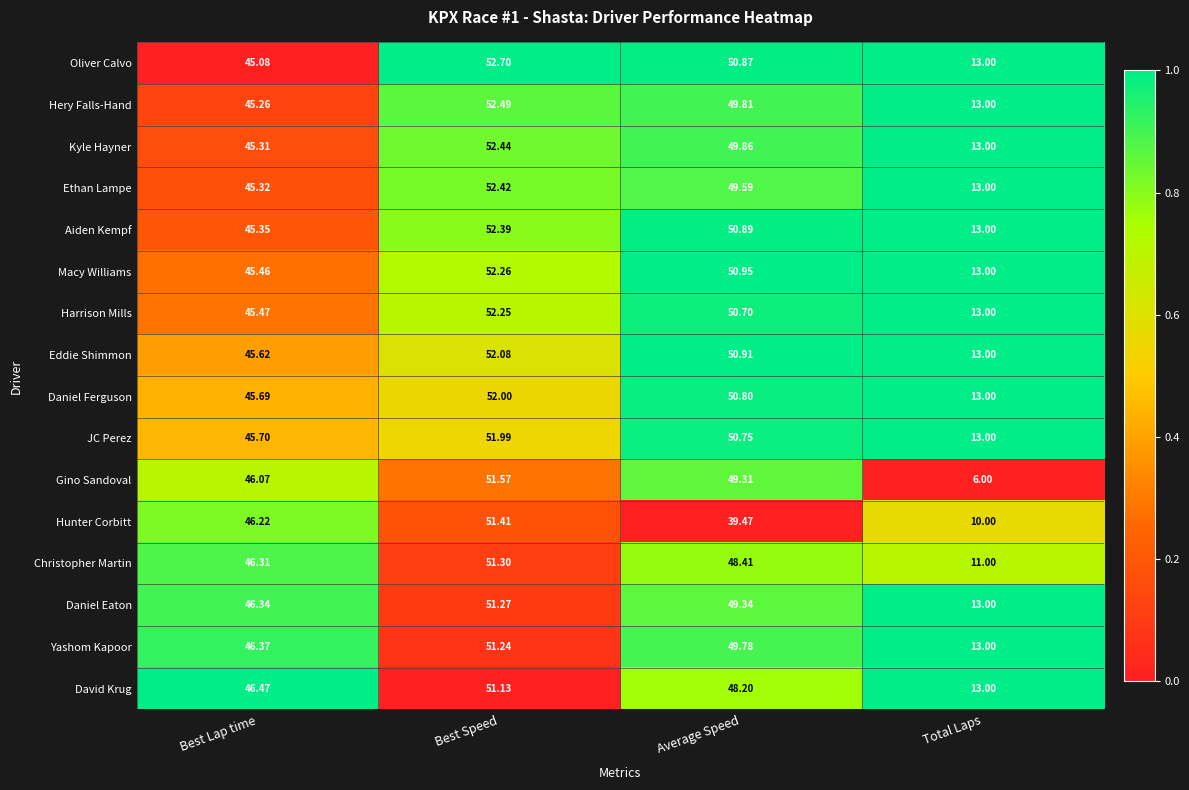

Which label corresponds to the smallest value in the chart?

Total Laps